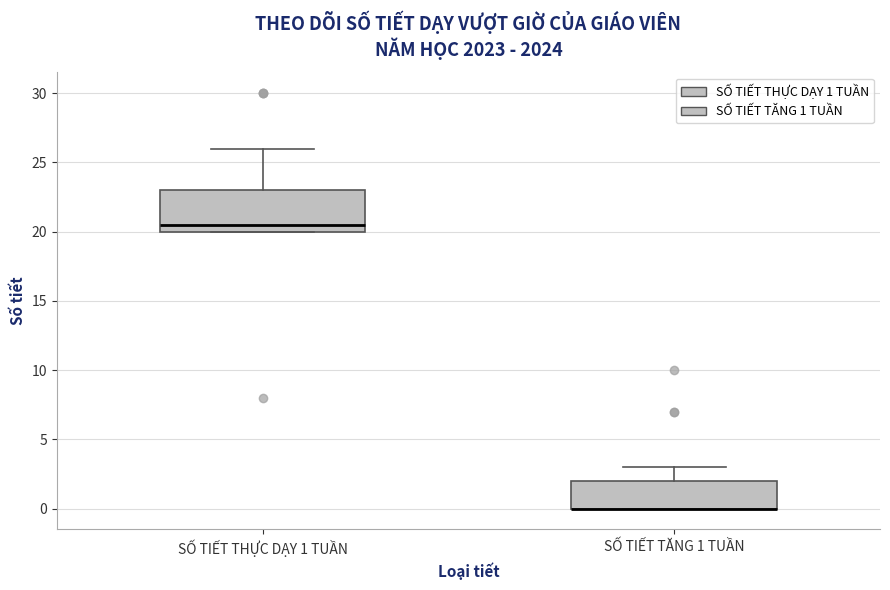

Comparing the boxes themselves (not the whiskers), which one is the tallest?

SỐ TIẾT THỰC DẠY 1 TUẦN